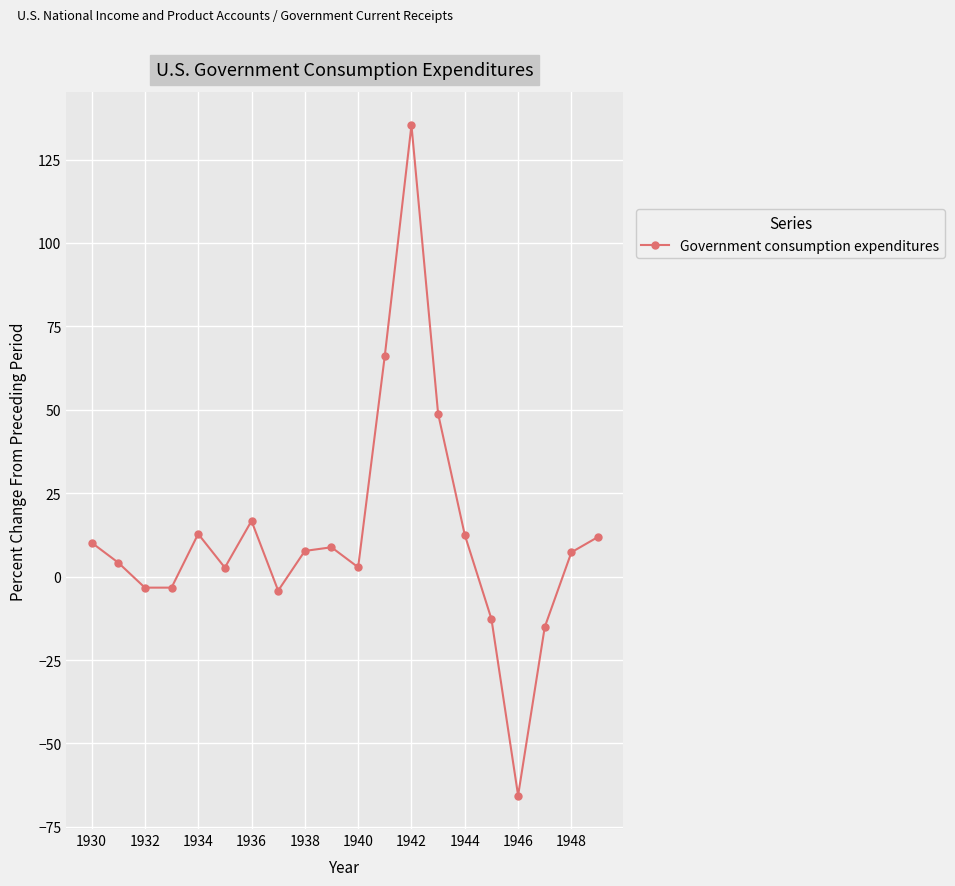

What is the average value?

12.2